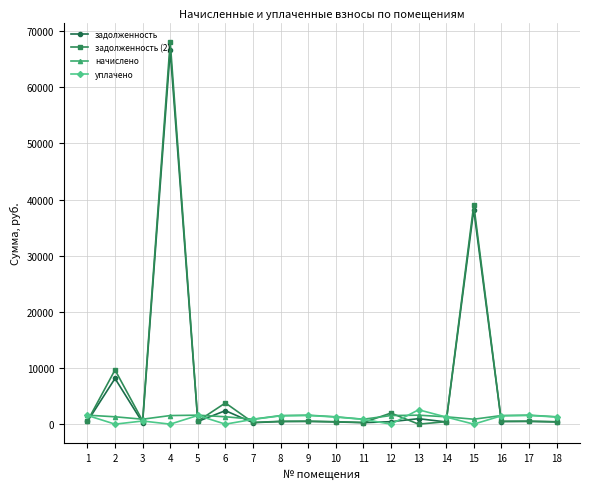

At which category is the sum across all series the highest?

4